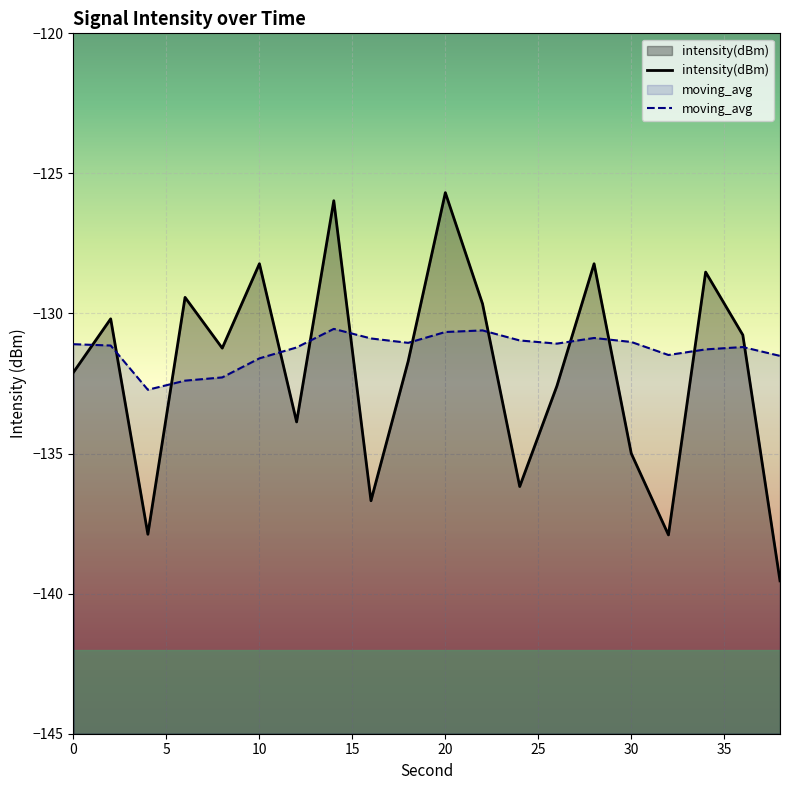

Where is the first local minimum for moving_avg?

4